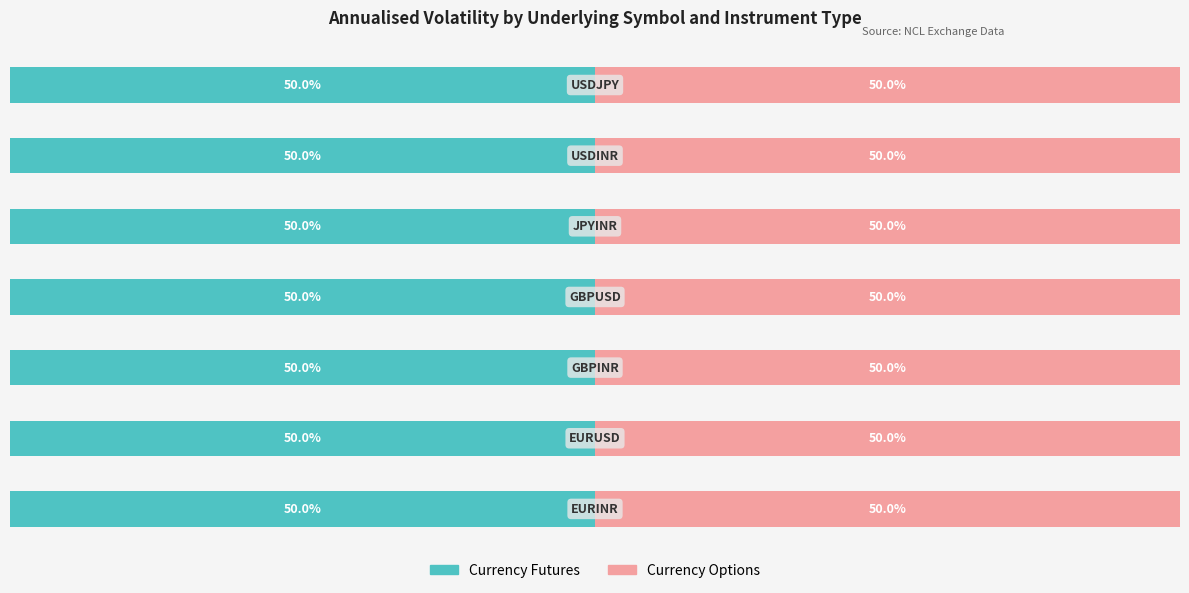

Are the bars horizontal?

Yes